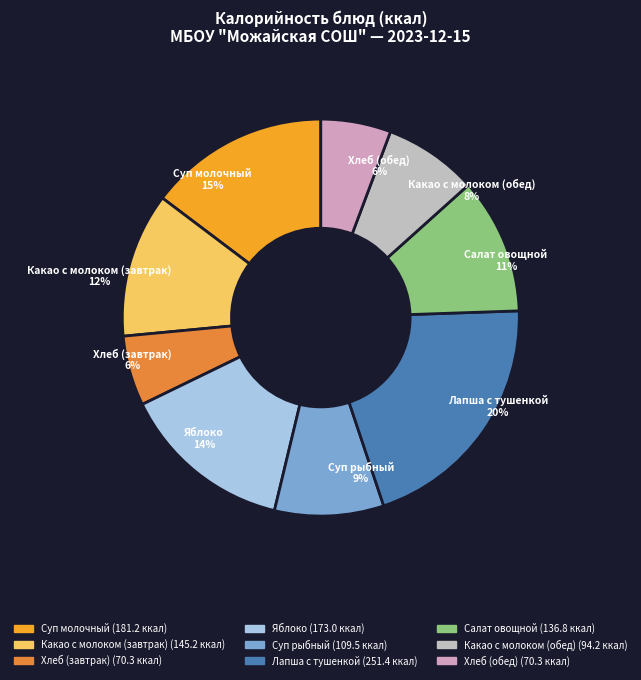

How many segments does this pie chart have?

9